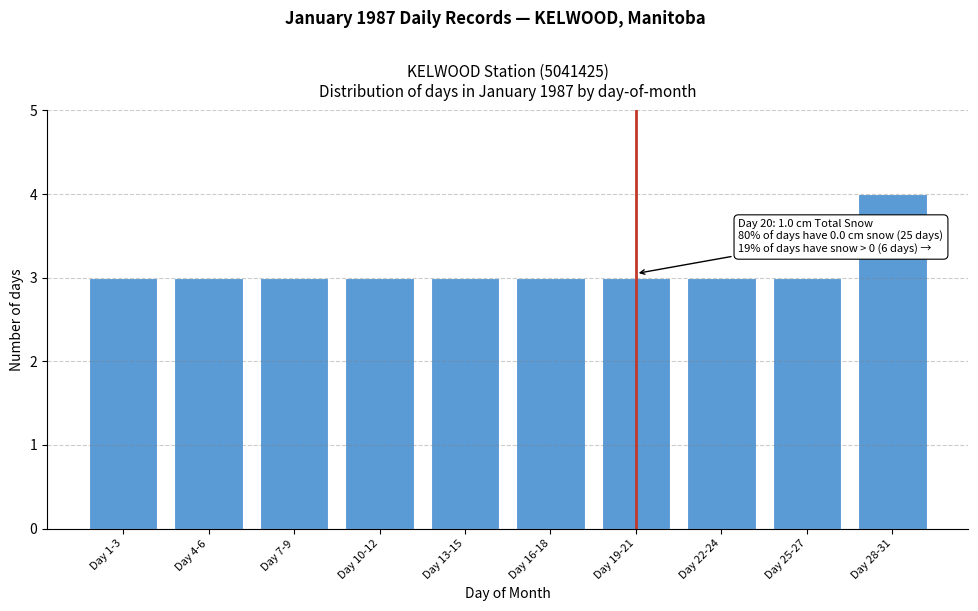

Reading left to right, list all the values displayed in this chart.

3	3	3	3	3	3	3	3	3	4